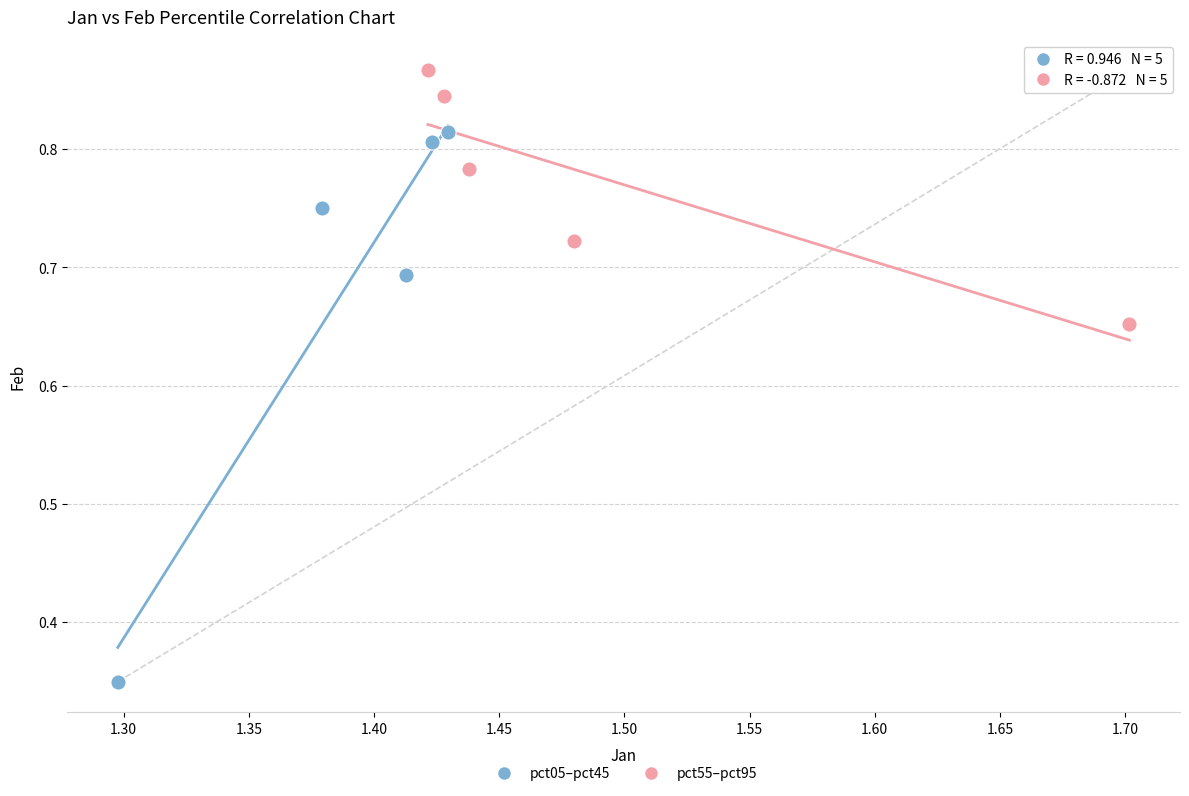

Which series reaches the maximum Y coordinate?

pct55–pct95